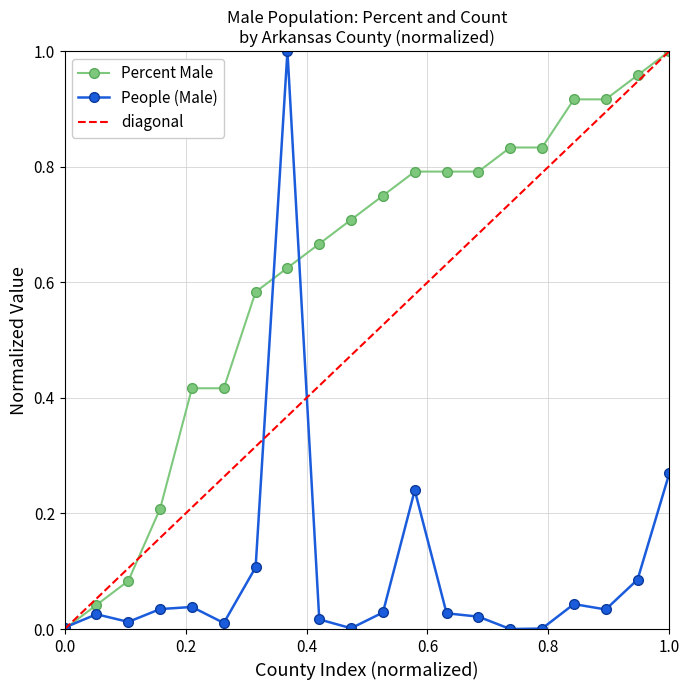

What is the difference between the second highest and second lowest values in the people_male series?

0.3